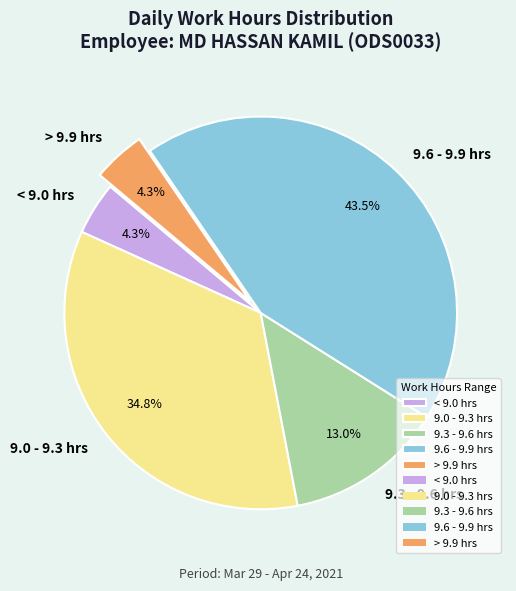

Is 9.6 - 9.9 hrs the majority of the pie?

No